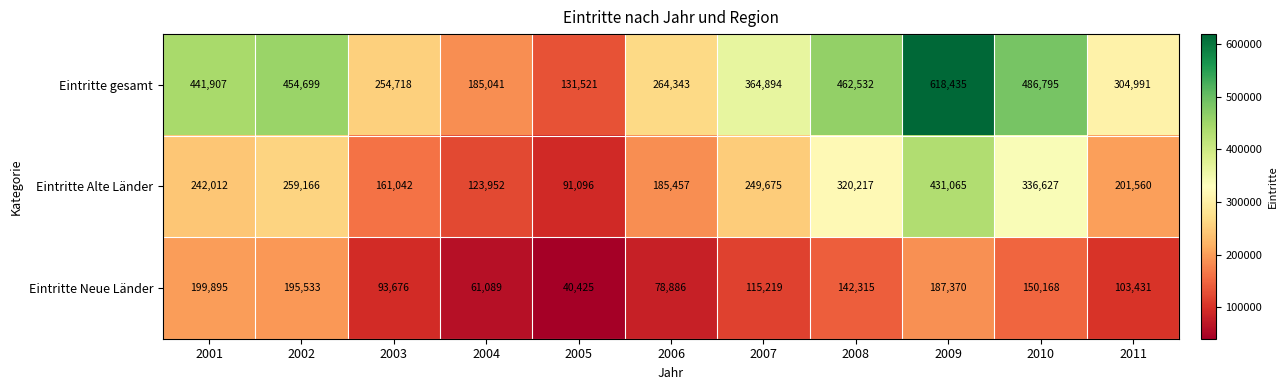

Rank the series by their average value, from highest to lowest.

Eintritte gesamt, Eintritte Alte Länder, Eintritte Neue Länder